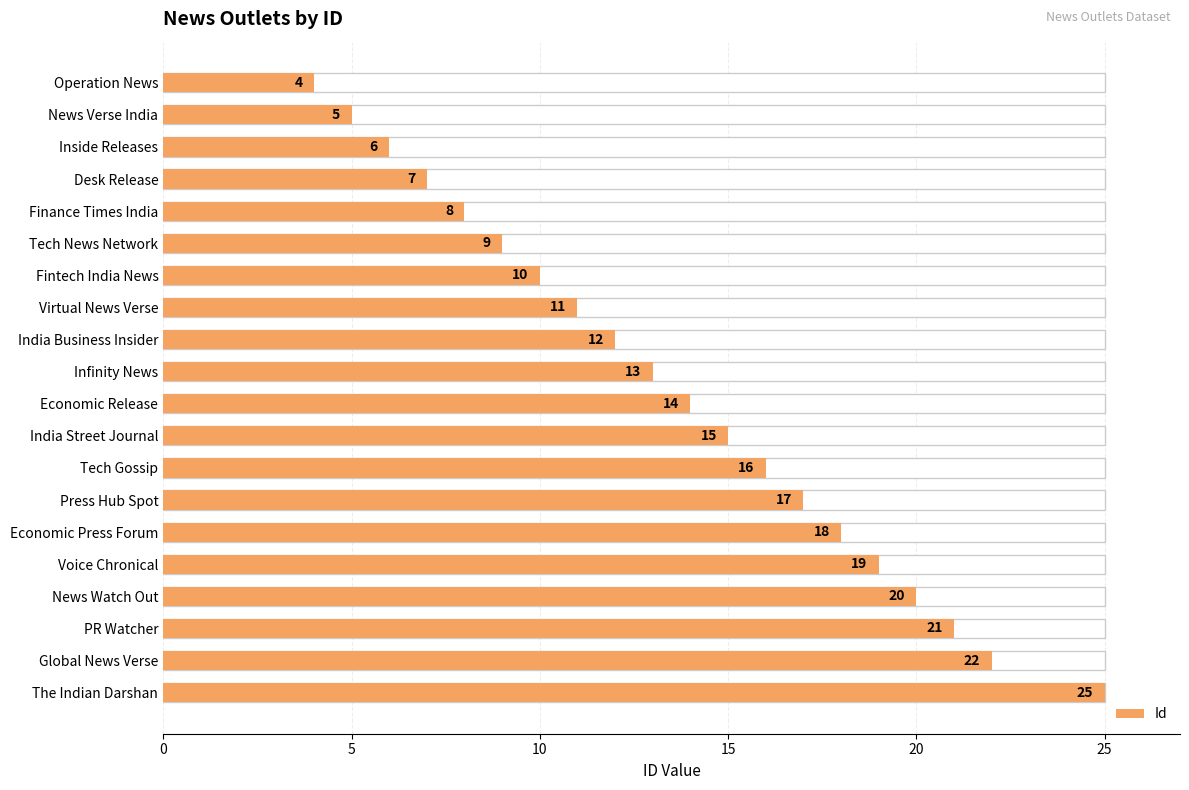

True or false: the data shows 17 at Press Hub Spot.

True